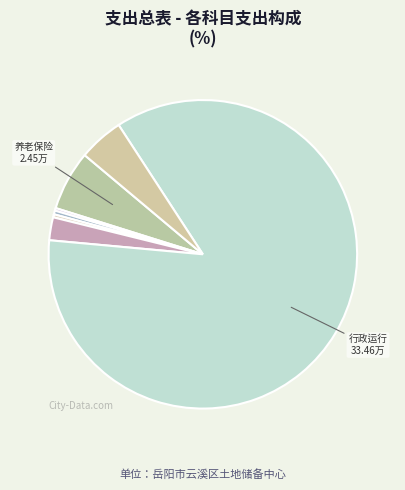

How many segments does this pie chart have?

7